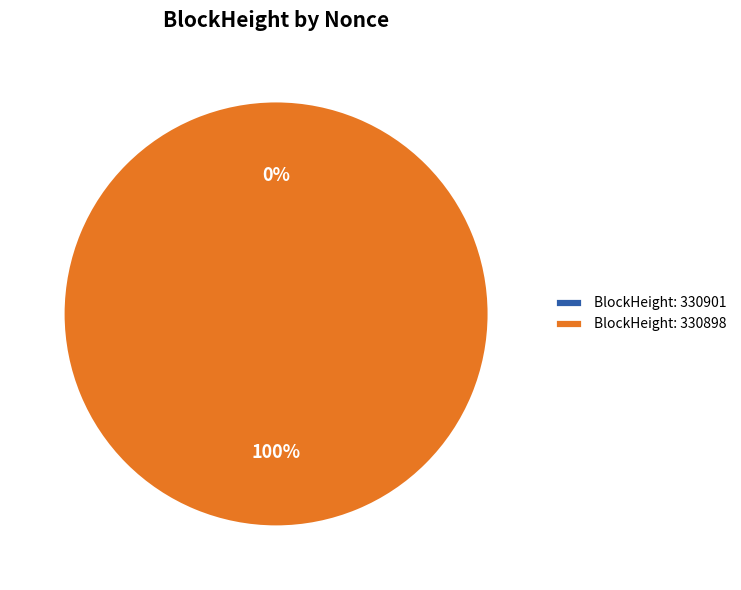

To the nearest percent, what is the average slice percentage?

50%